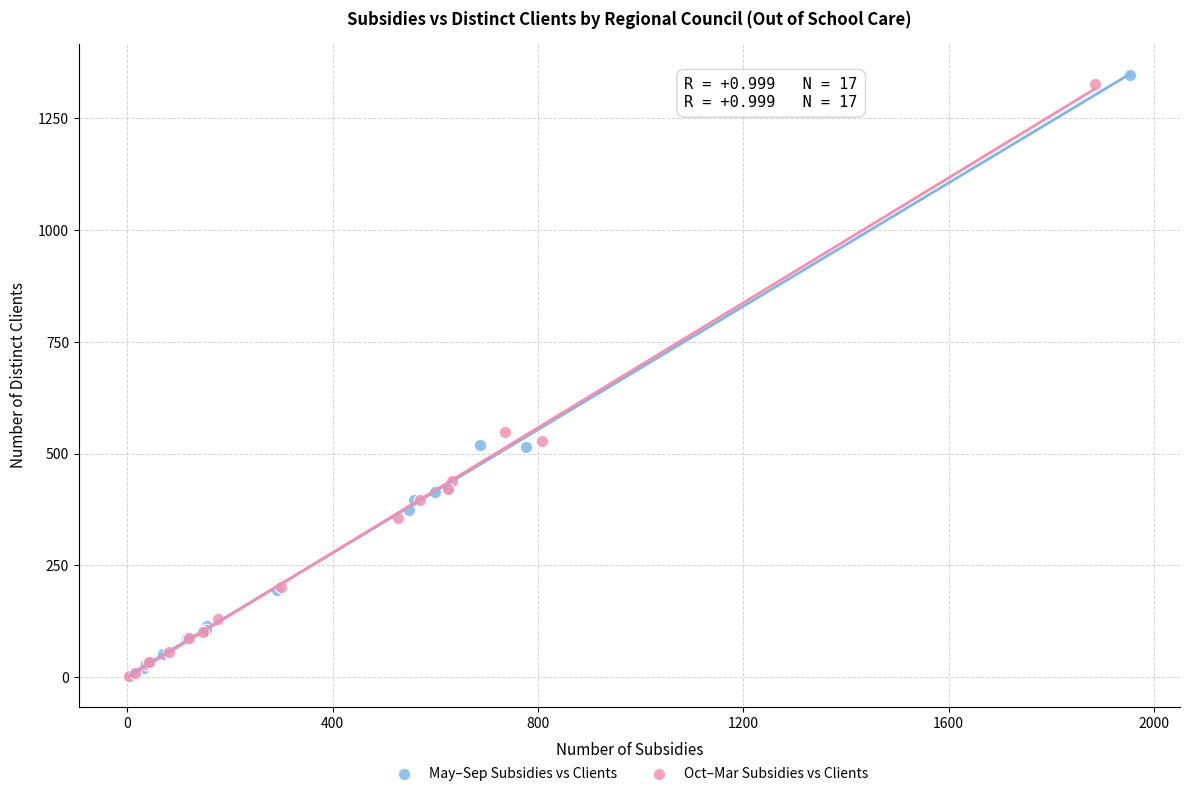

Which series has the widest spread of Y values?

May–Sep Subsidies vs Clients